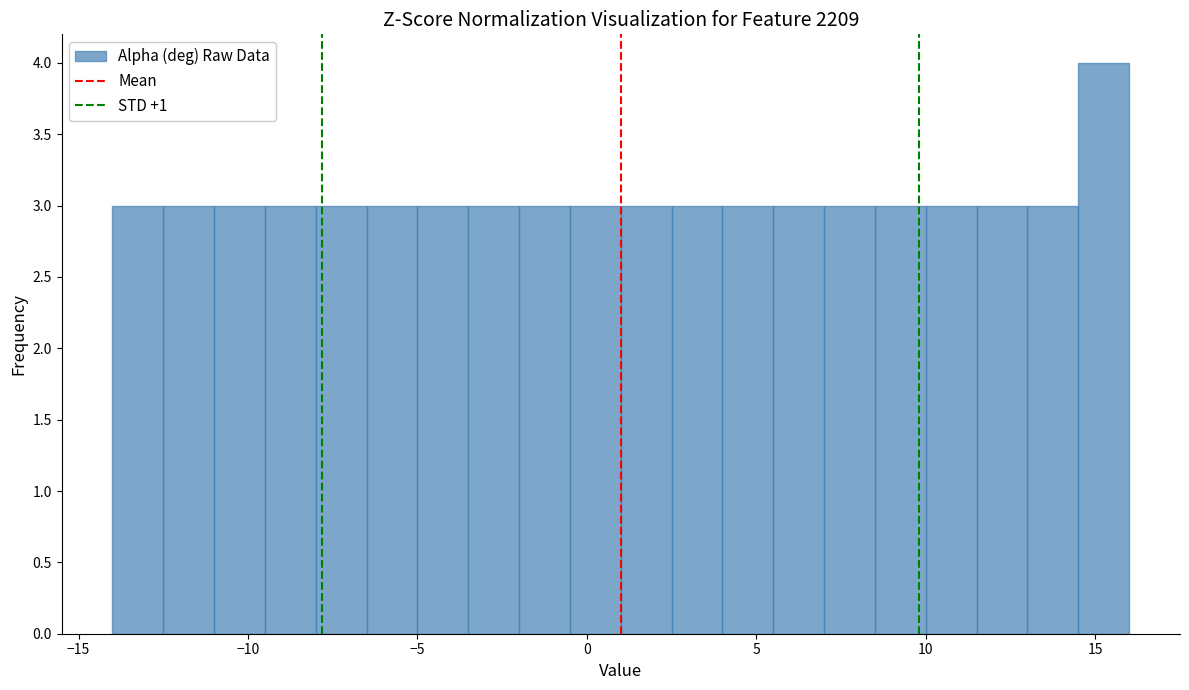

Around what value on the x-axis is the tallest bar? Give the approximate position of its centre, as read against the axis.

15.5